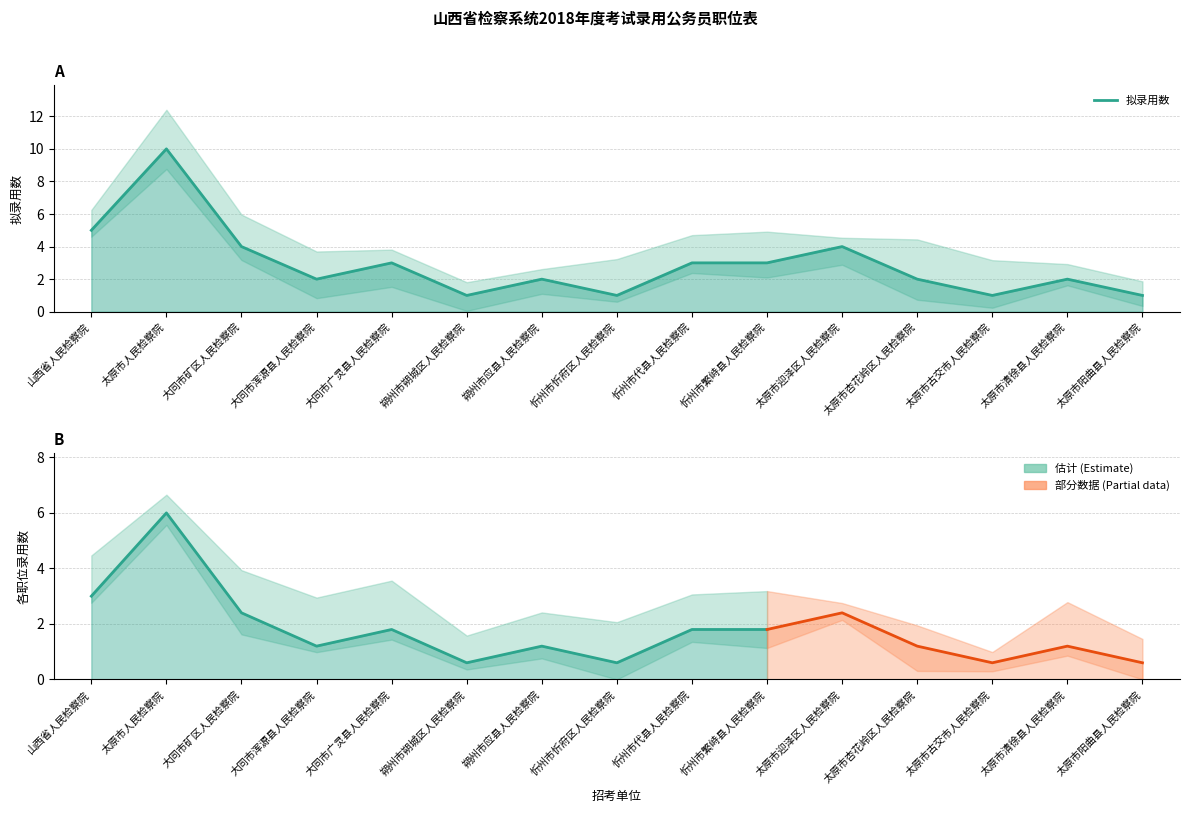

What is the ratio of the value at 大同市浑源县人民检察院 to the value at 太原市清徐县人民检察院?

1.0